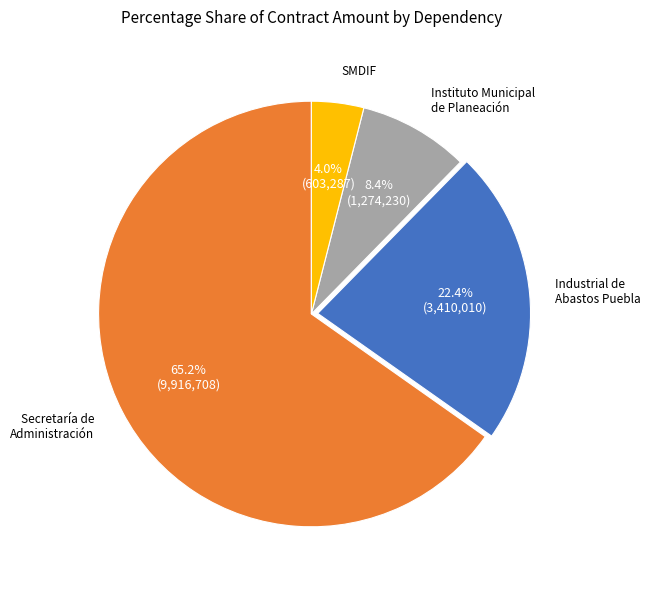

Does any single category account for the majority?

Yes